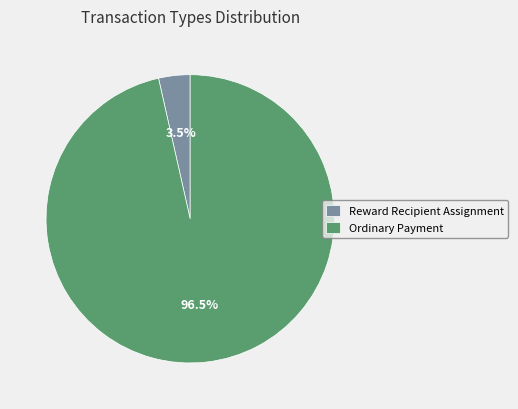

Which has a higher value, Reward Recipient Assignment or Ordinary Payment?

Ordinary Payment